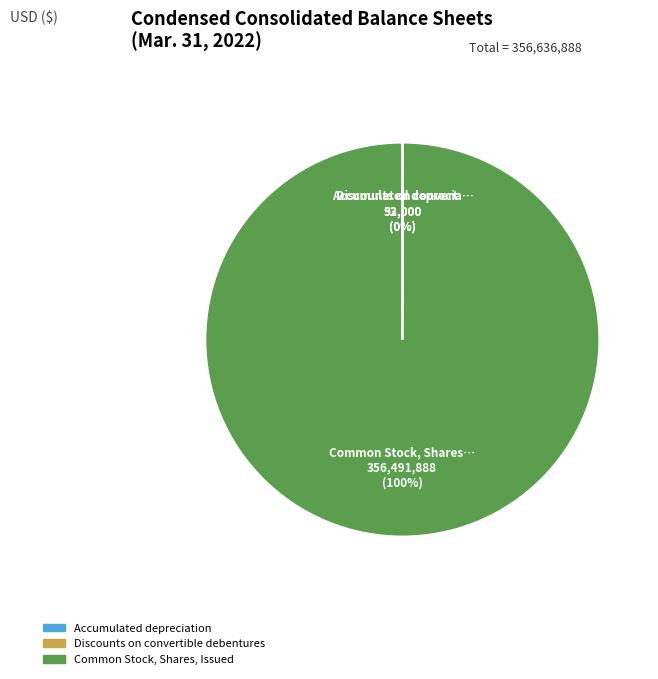

To the nearest percent, what is the difference between the largest and smallest slice percentages?

100%